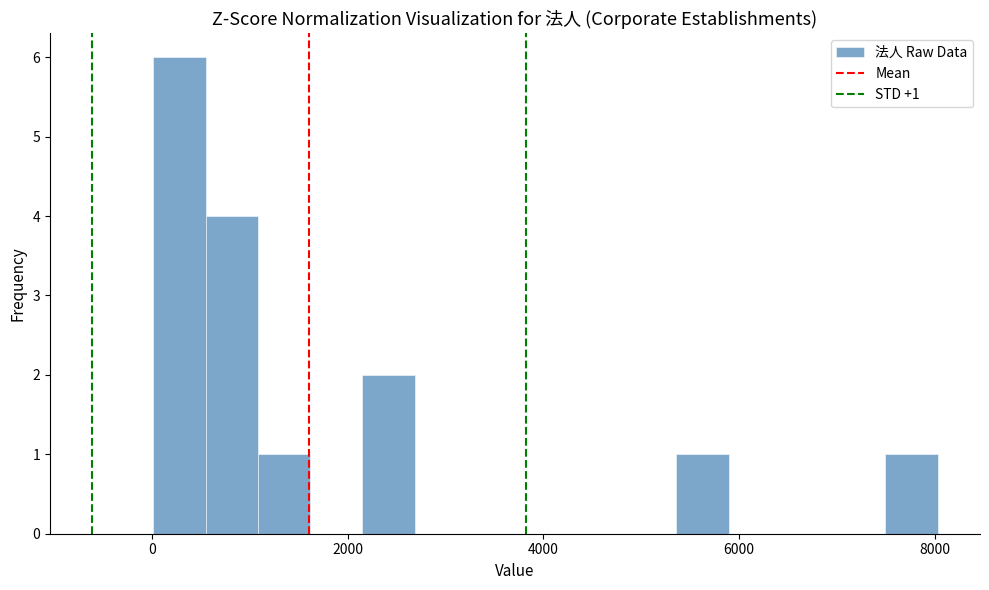

Around what value on the x-axis is the tallest bar? Give the approximate position of its centre, as read against the axis.

200